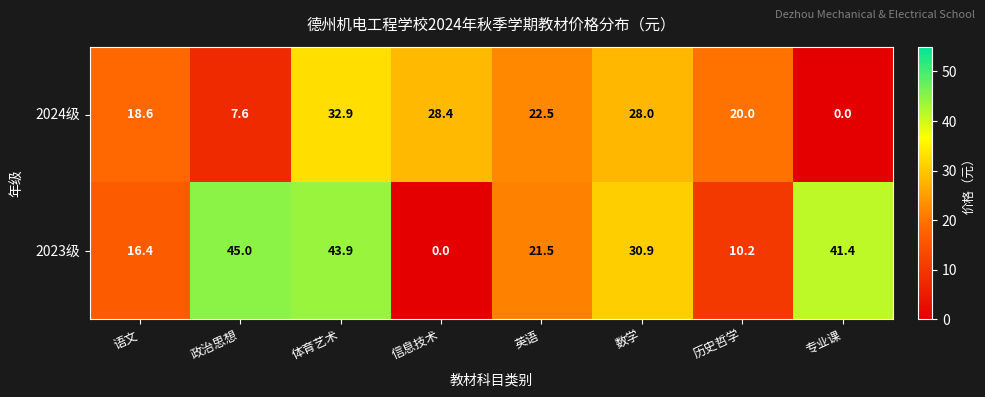

Reading left to right, what are all the values shown in this chart?

2024级: 18.6	7.6	32.9	28.4	22.5	28.0	20.0	0.0
2023级: 16.4	45.0	43.9	0.0	21.5	30.9	10.2	41.4